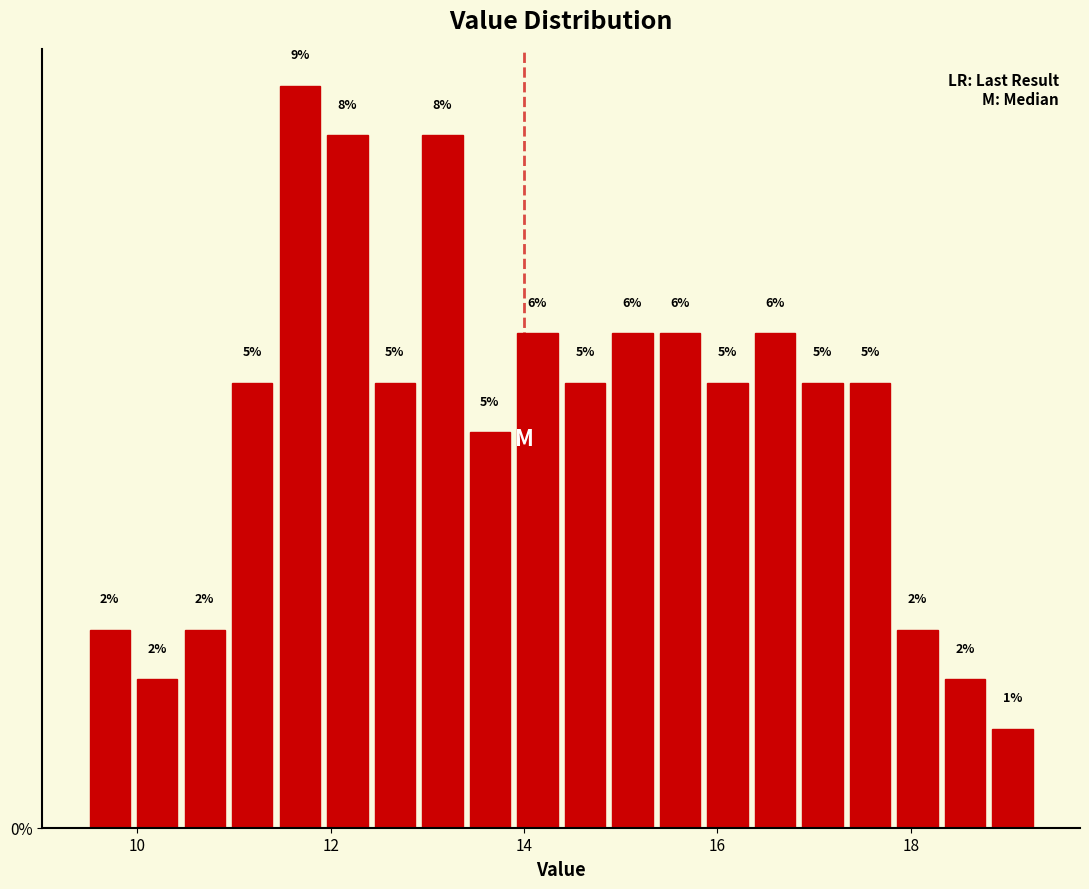

Around what value on the x-axis is the tallest bar? Give the approximate position of its centre, as read against the axis.

11.6